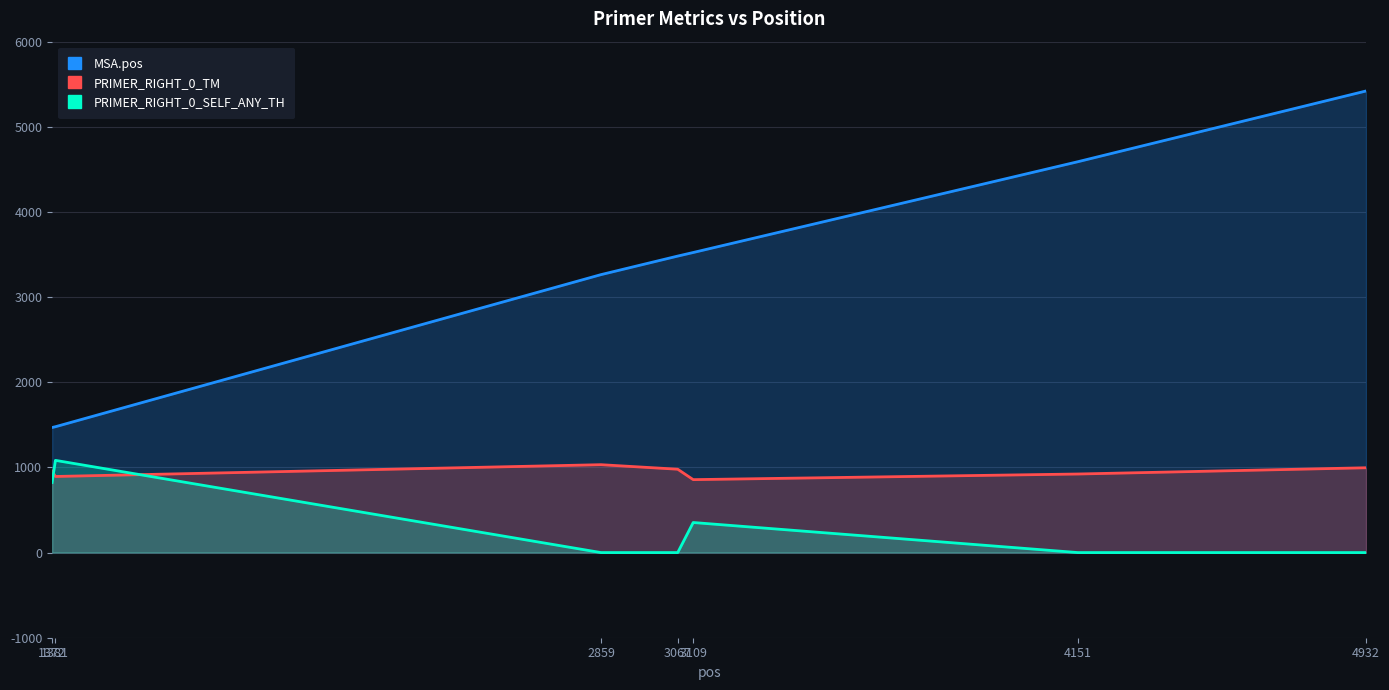

True or false: MSA.pos and PRIMER_RIGHT_0_TM cross at least once.

False